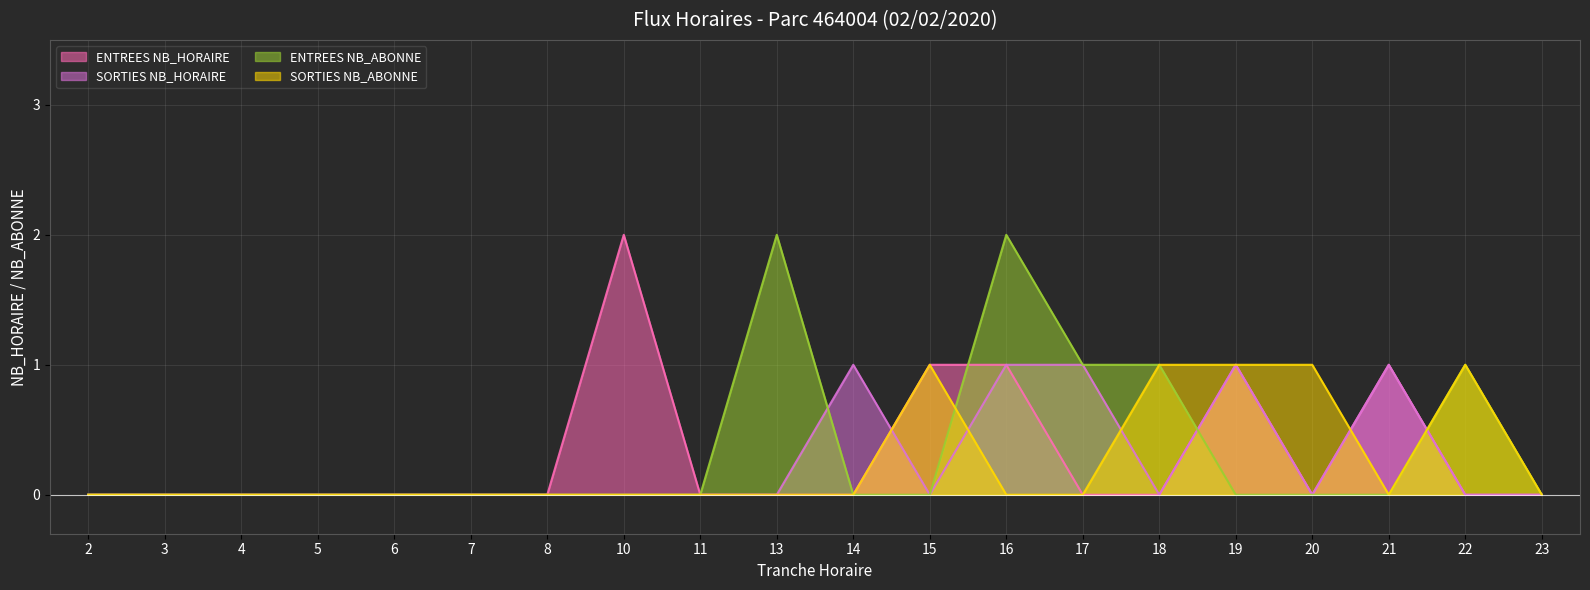

Which has a higher value, 8 or 13?

8